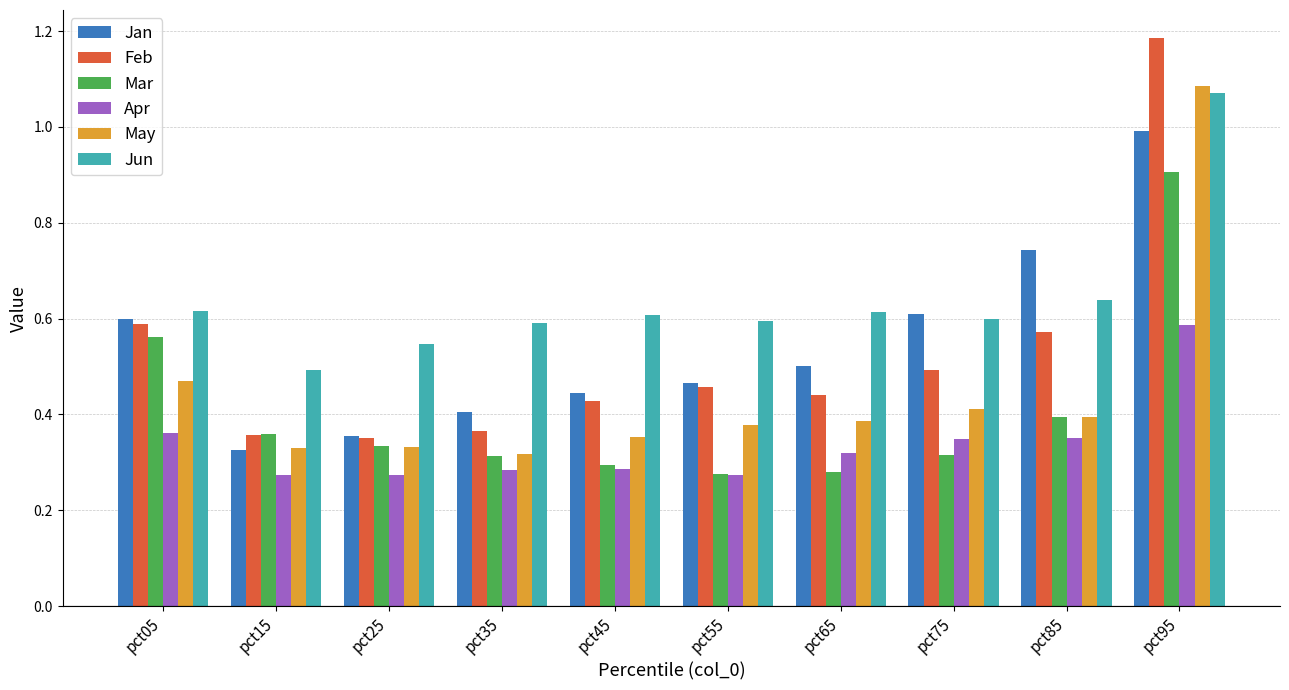

What is the sum of all Jan values?

5.4